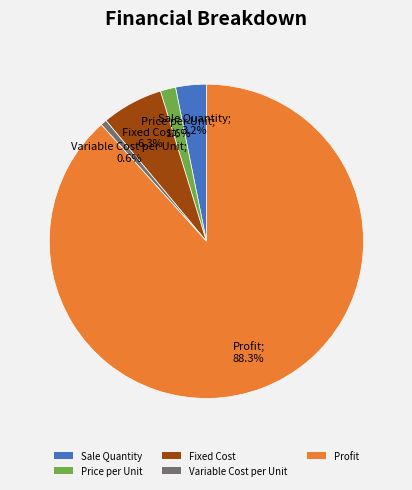

True or false: Variable Cost per Unit accounts for 11% of the total.

False